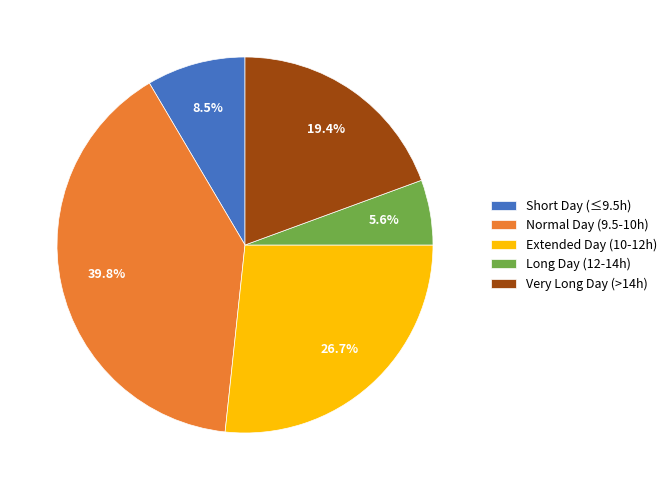

What is the largest slice in the pie chart?

Normal Day (9.5-10h)